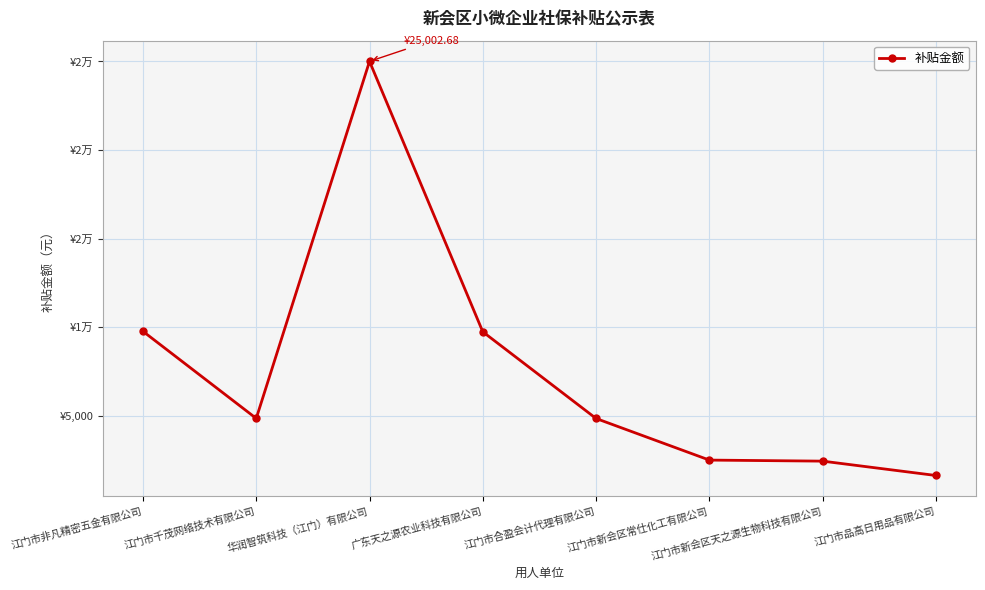

Which category has the lowest value across all series?

江门市品高日用品有限公司